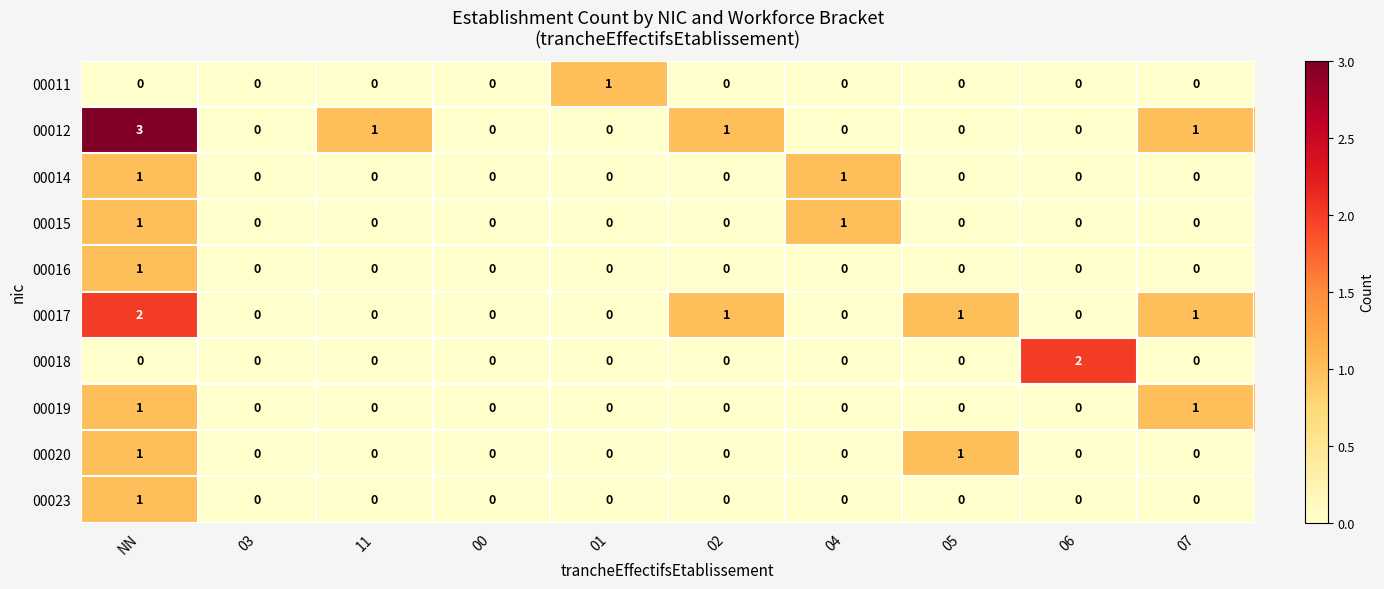

How many 00023 values are between 0 and 1?

10